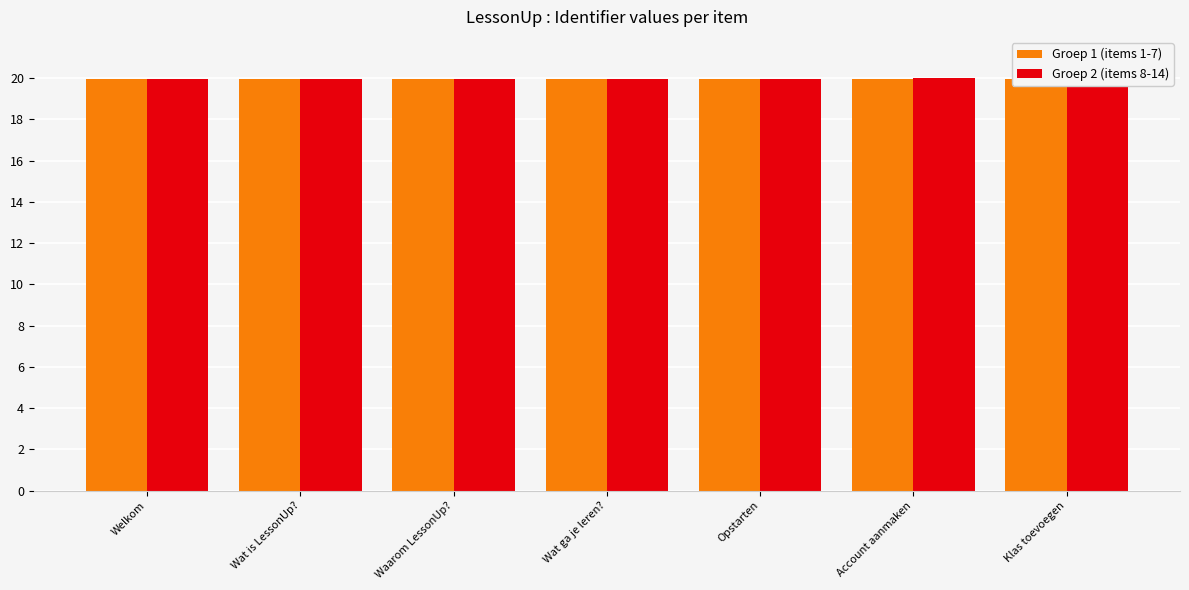

The value of Groep 2 (items 8-14) at Waarom LessonUp? is 10.2. True or false?

False